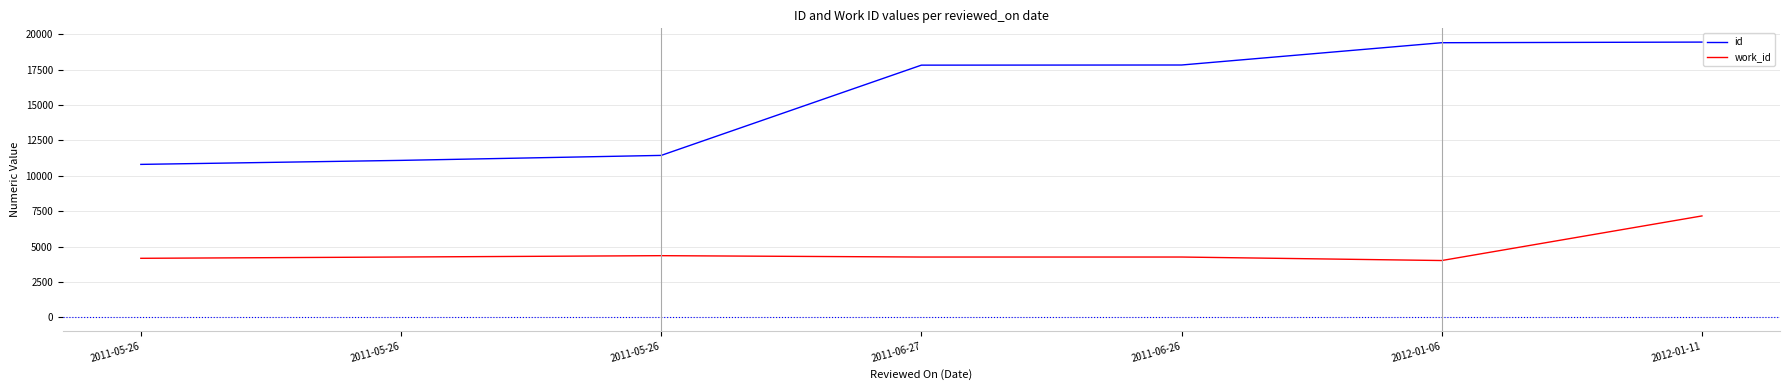

Does the chart display data point markers on the line(s)?

No